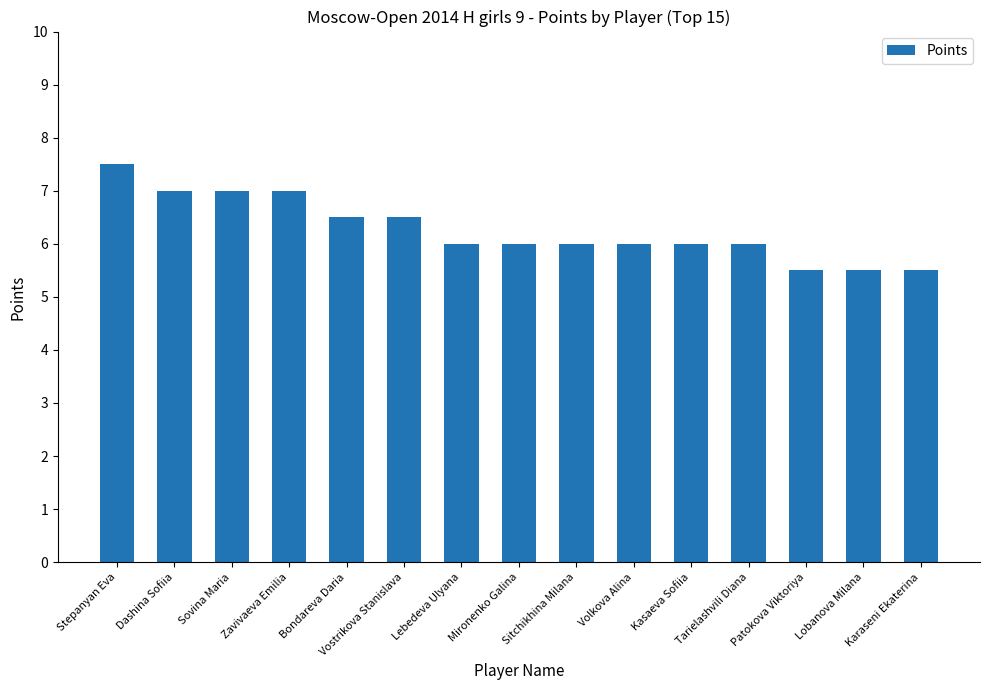

Reading left to right, what are all the values shown in this chart?

Stepanyan Eva=7.5	Dashina Sofiia=7.0	Sovina Maria=7.0	Zavivaeva Emilia=7.0	Bondareva Daria=6.5	Vostrikova Stanislava=6.5	Lebedeva Ulyana=6.0	Mironenko Galina=6.0	Sitchikhina Milana=6.0	Volkova Alina=6.0	Kasaeva Sofiia=6.0	Tarielashvili Diana=6.0	Patokova Viktoriya=5.5	Lobanova Milana=5.5	Karaseni Ekaterina=5.5